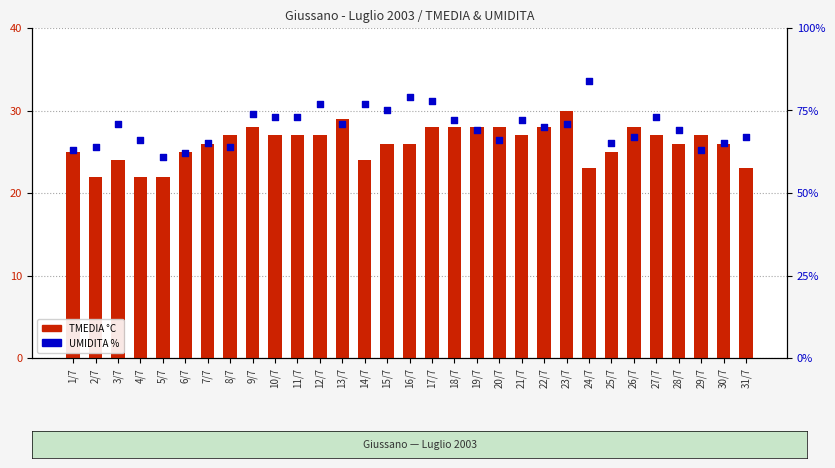

Which series reaches the minimum Y coordinate?

TMEDIA °C